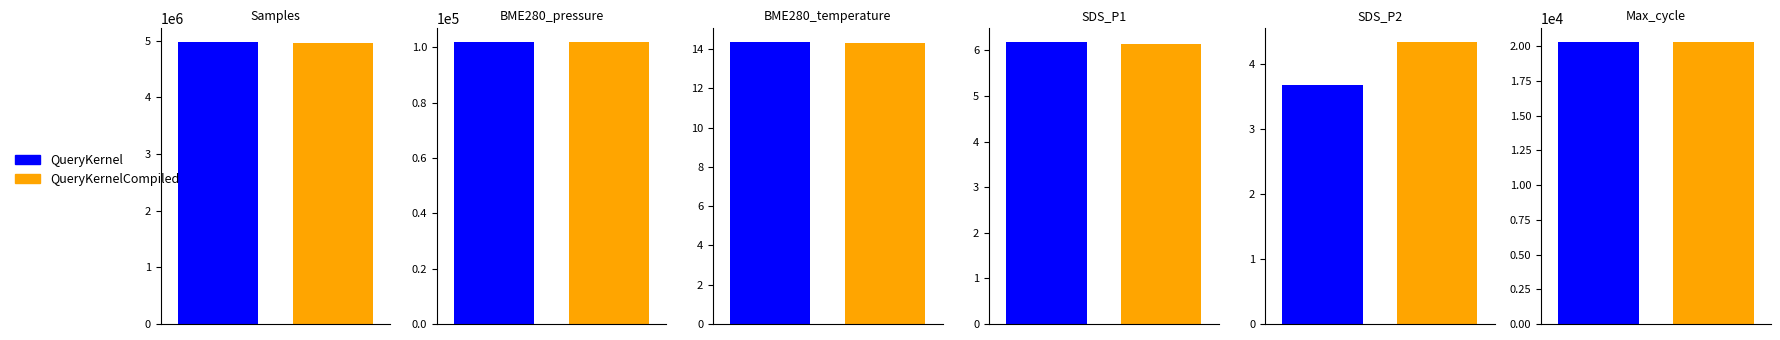

Rank the series by their maximum value, from lowest to highest.

SDS_P2, SDS_P1, BME280_temperature, Max_cycle, BME280_pressure, Samples